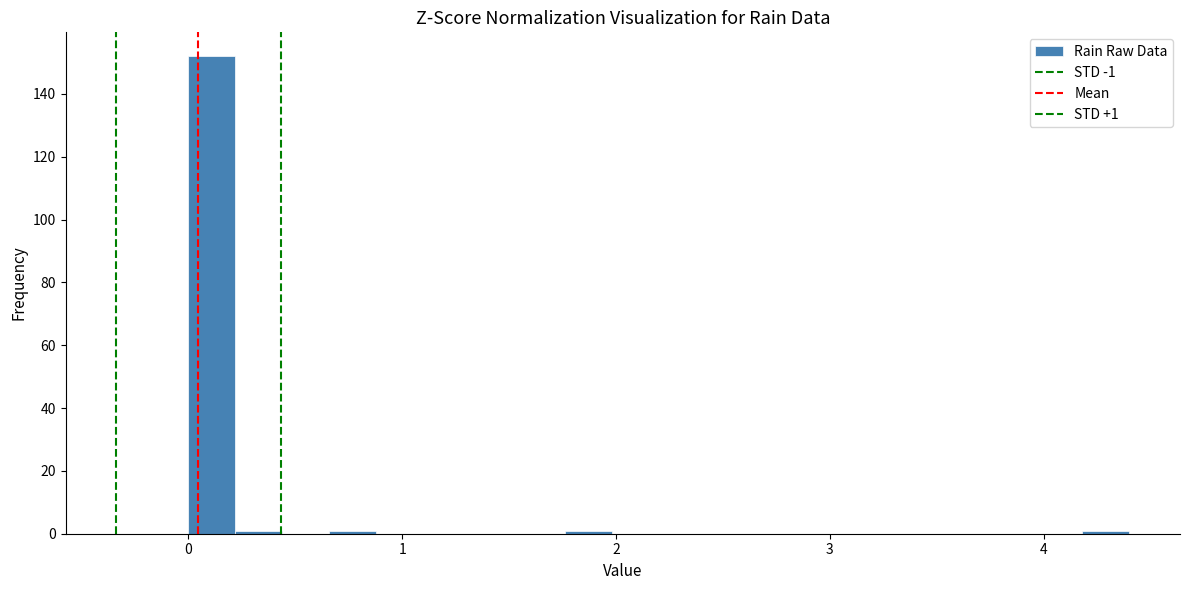

Around what value on the x-axis is the tallest bar? Give the approximate position of its centre, as read against the axis.

0.1